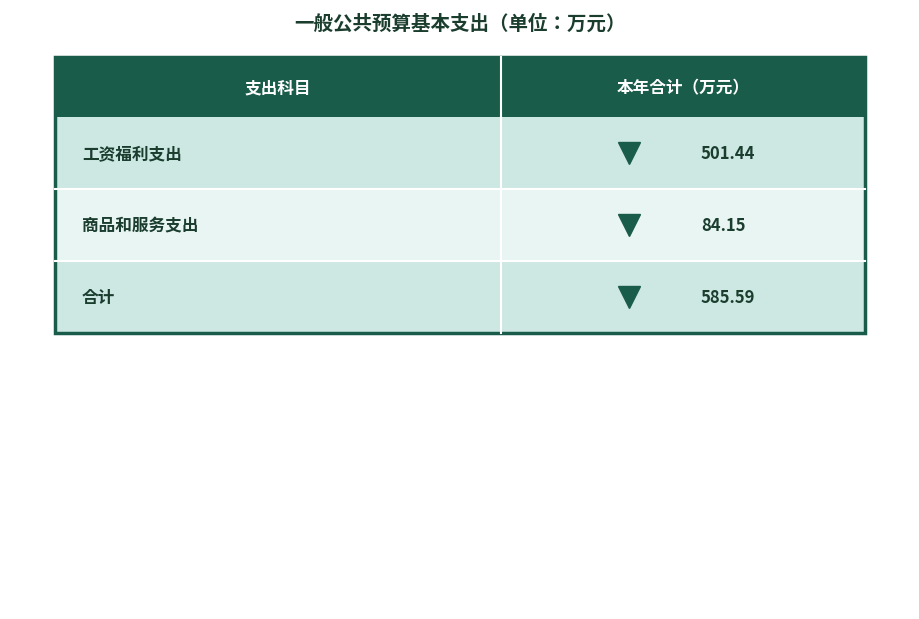

The chart shows a value of 501.4 at 工资福利支出. True or false?

True